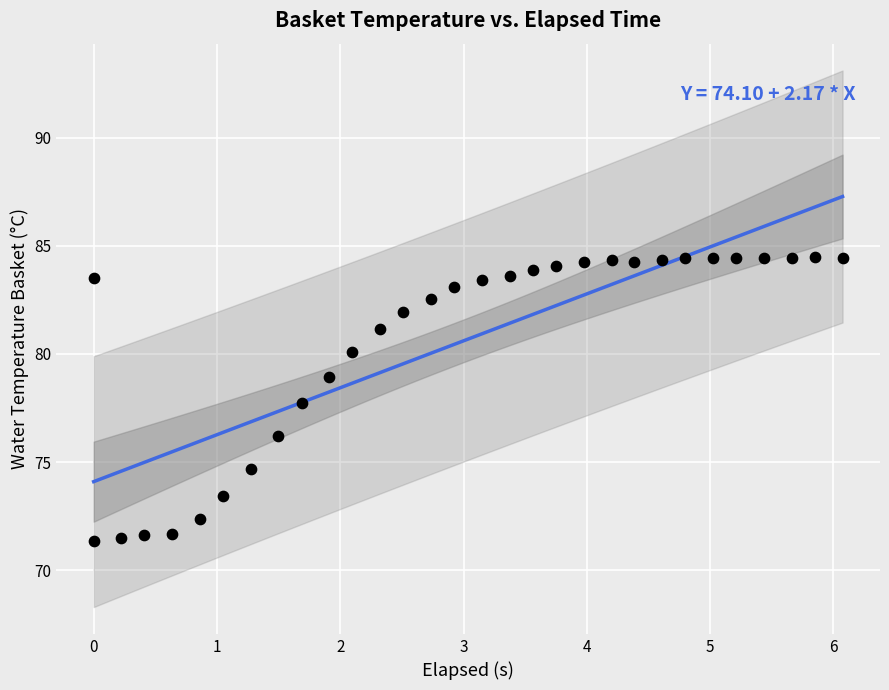

What is the range of X values (max minus min)?

6.1